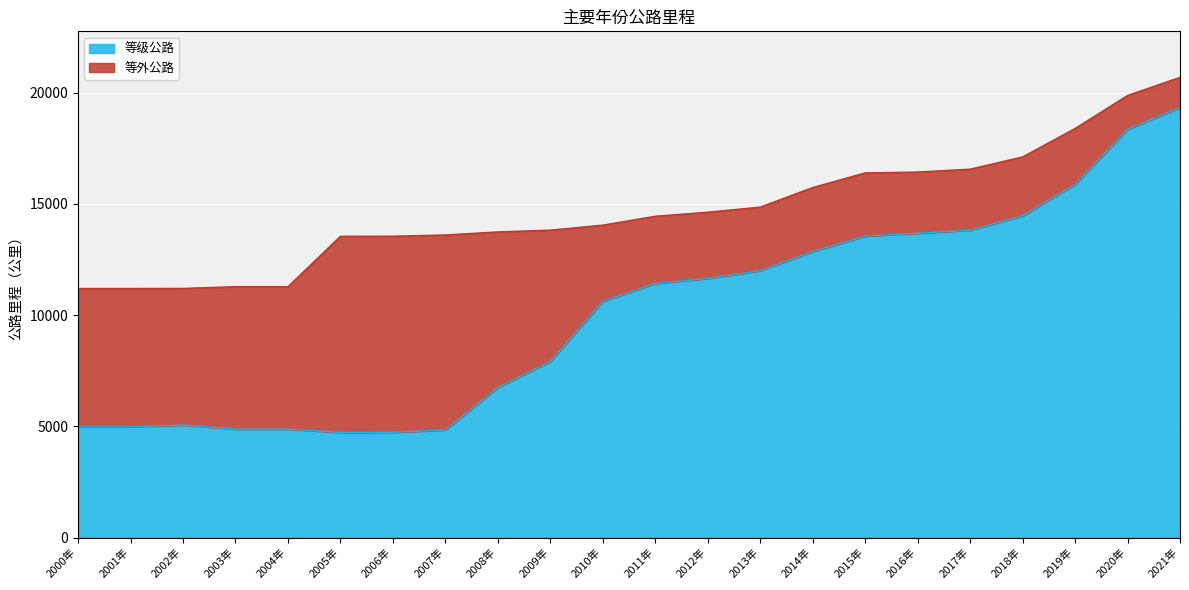

Where is the first local maximum?

2002年